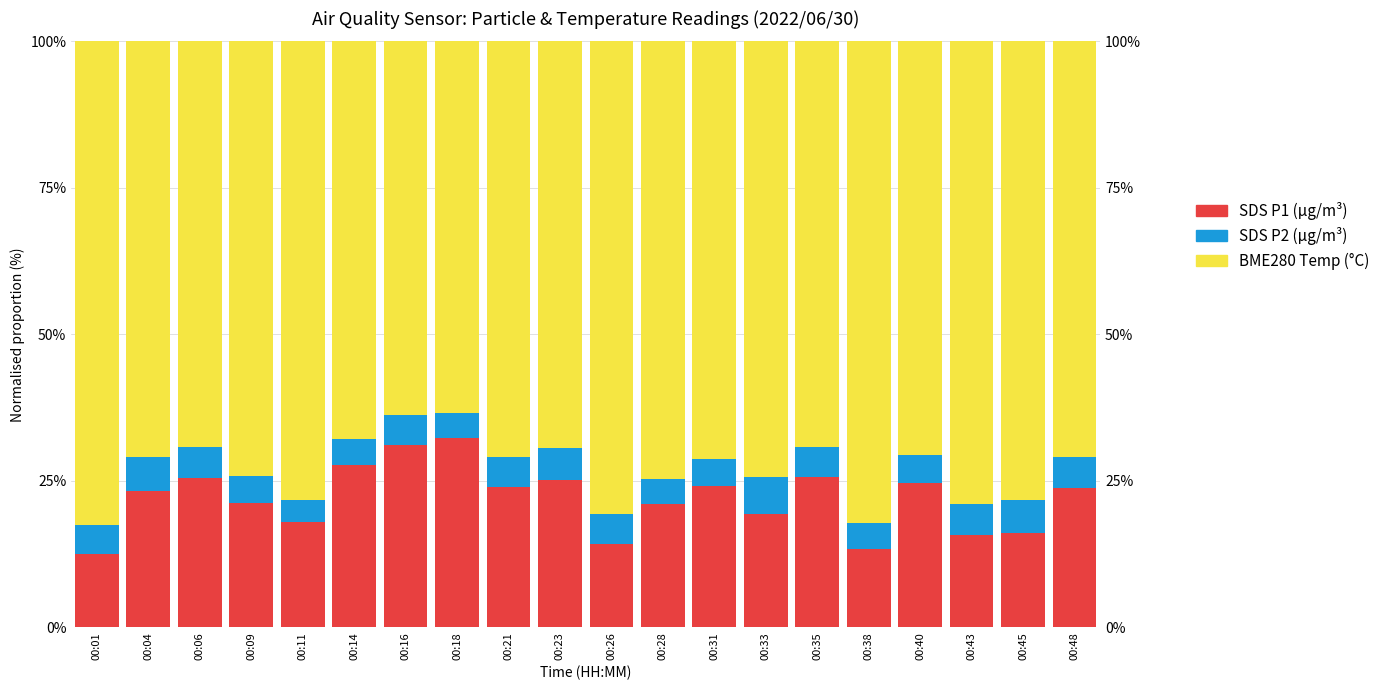

At which category does the chart reach its minimum across all series?

00:11